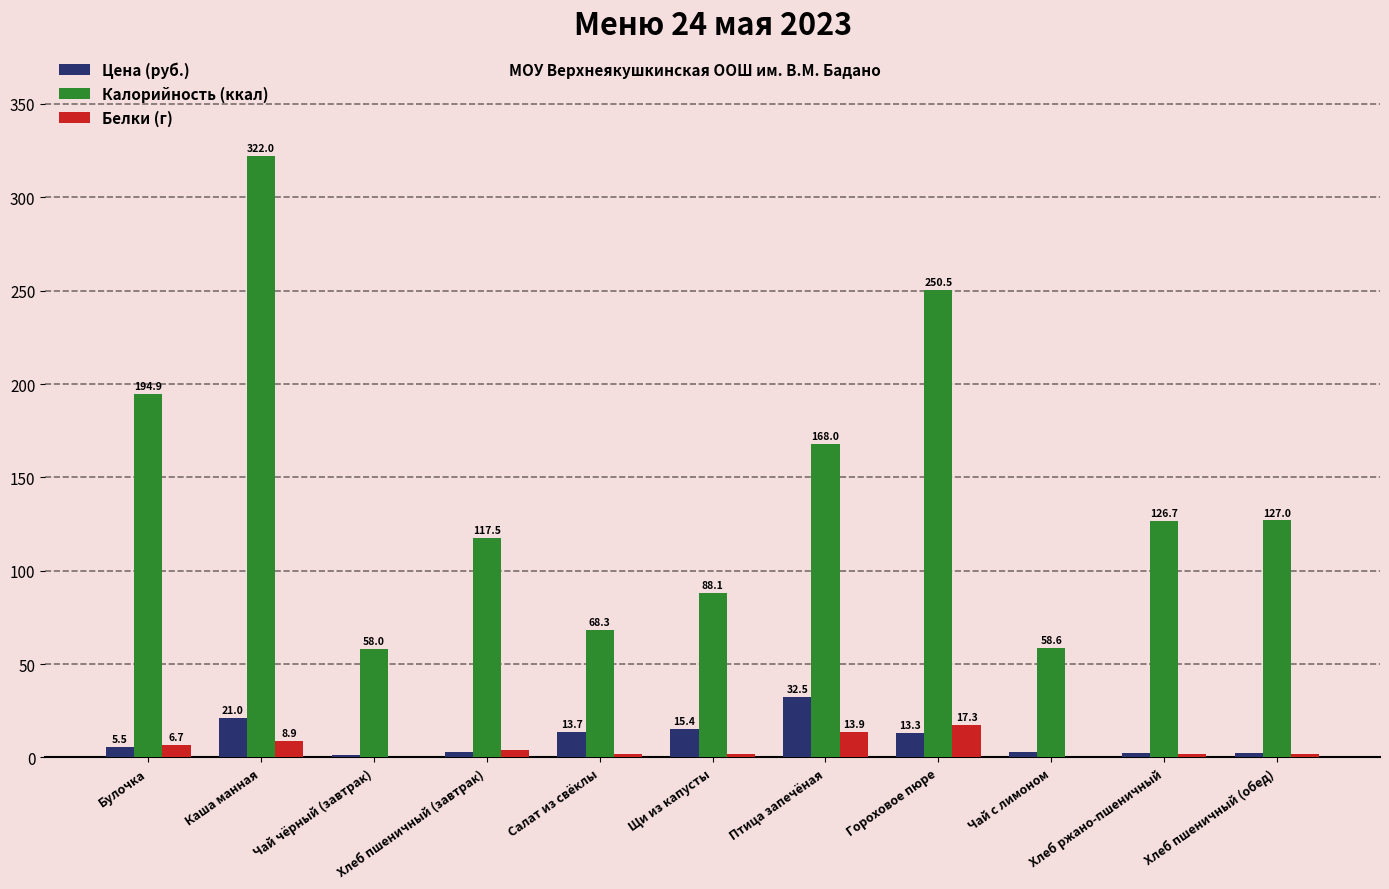

What is the highest value of the Цена (руб.) series?

32.5